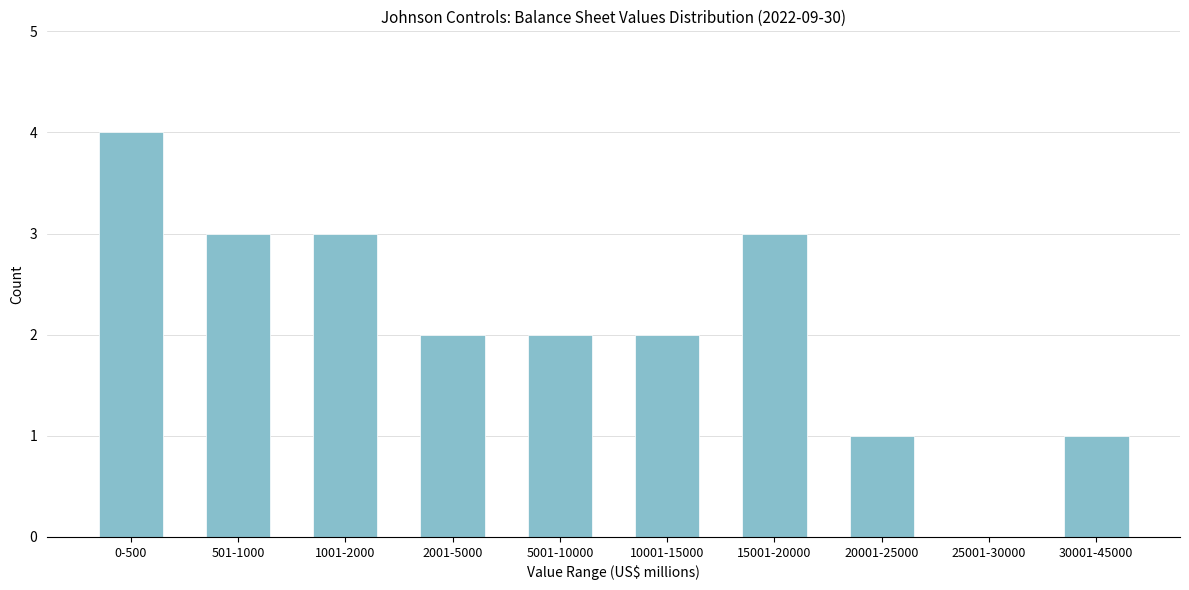

Reading left to right, what are all the values shown in this chart?

0-500=4	501-1000=3	1001-2000=3	2001-5000=2	5001-10000=2	10001-15000=2	15001-20000=3	20001-25000=1	25001-30000=0	30001-45000=1